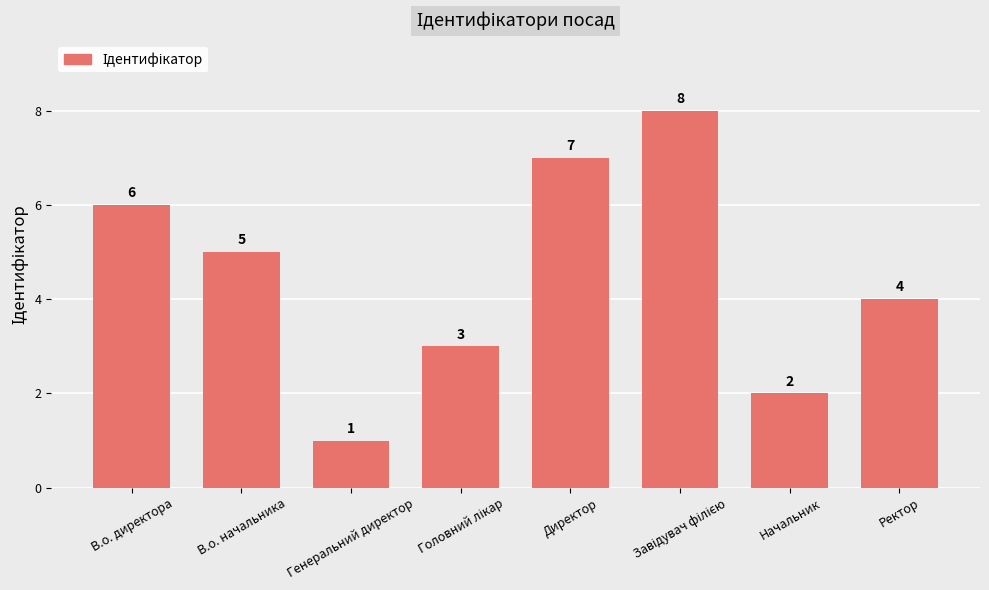

The value at Директор is 7. True or false?

True